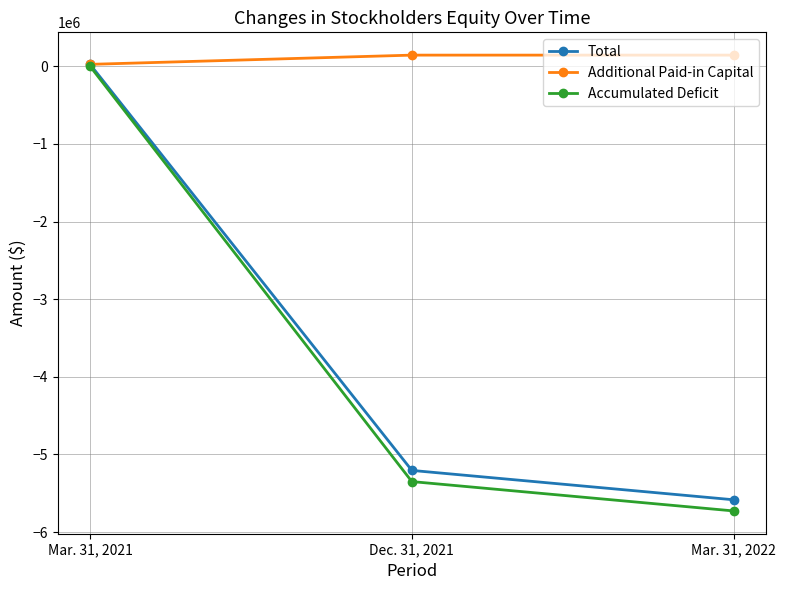

How many negative values does the Total series have?

2